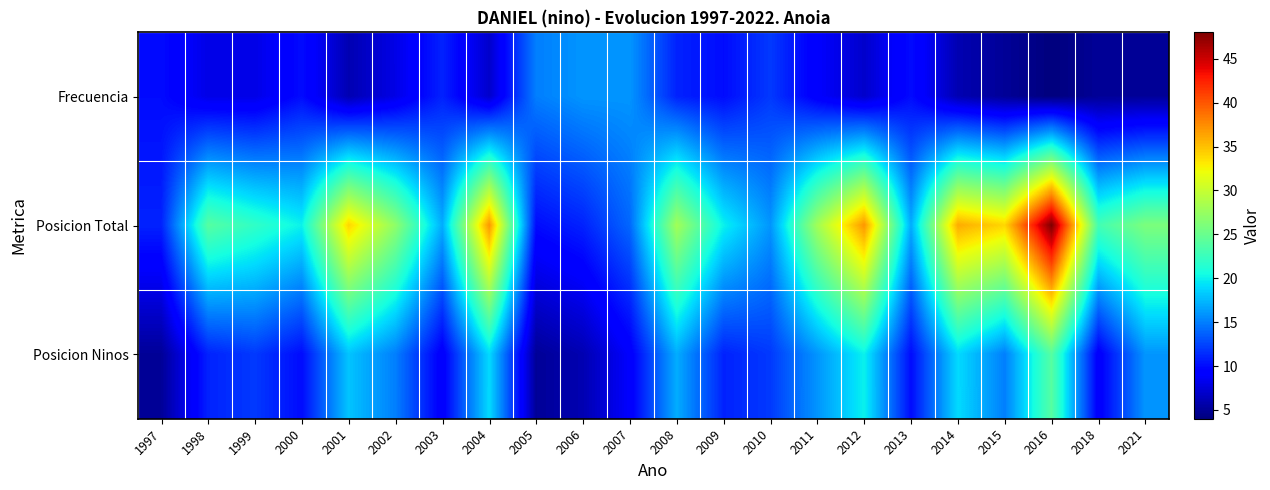

Reading left to right, transcribe all the data shown in this chart.

Frecuencia: 1997=10	1998=8	1999=8	2000=10	2001=6	2002=8	2003=11	2004=7	2005=15	2006=16	2007=16	2008=11	2009=10	2010=12	2011=9	2012=7	2013=10	2014=6	2015=5	2016=4	2018=5	2021=5
Posicion Total: 1997=11	1998=24	1999=22	2000=20	2001=34	2002=27	2003=17	2004=37	2005=10	2006=11	2007=14	2008=28	2009=20	2010=16	2011=28	2012=37	2013=17	2014=36	2015=34	2016=48	2018=23	2021=26
Posicion Ninos: 1997=5	1998=11	1999=12	2000=10	2001=18	2002=15	2003=9	2004=19	2005=5	2006=6	2007=9	2008=17	2009=11	2010=12	2011=16	2012=20	2013=10	2014=19	2015=15	2016=24	2018=9	2021=16